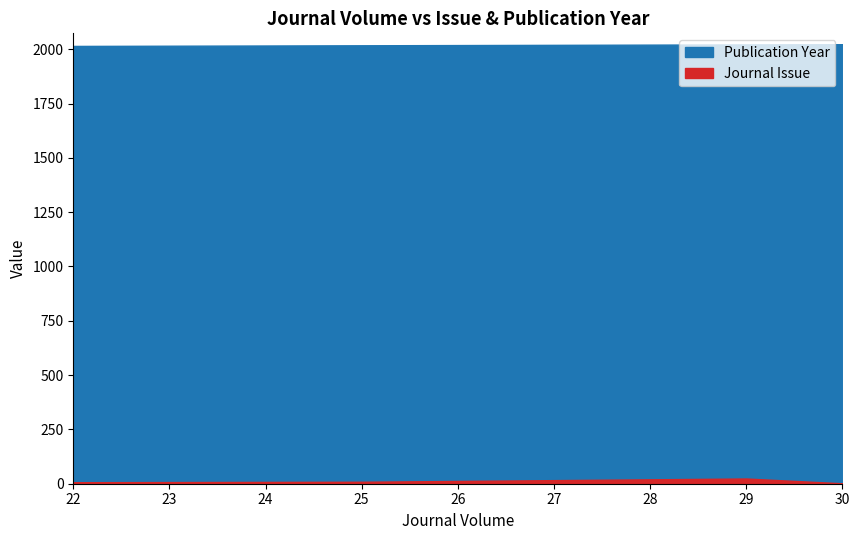

Read the Journal Issue value at 29, to the nearest 10.

20